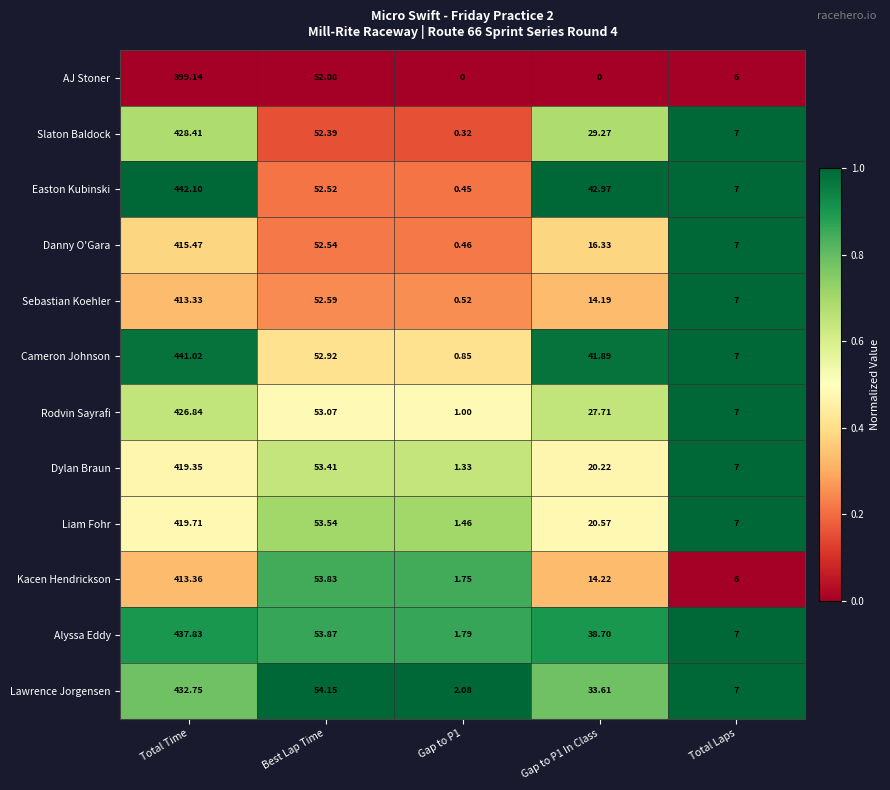

How many categories are shown in the chart?

5